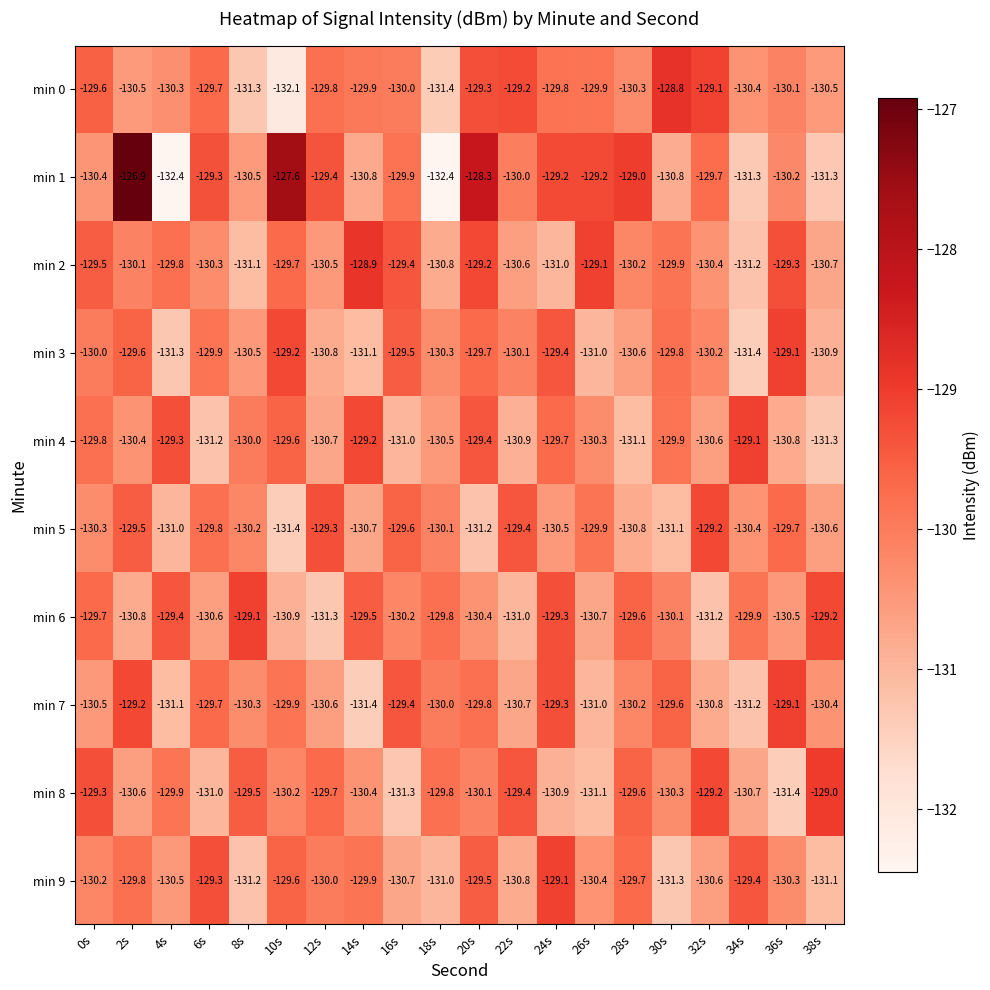

What value does the min 6 series have at 20s?

-130.4